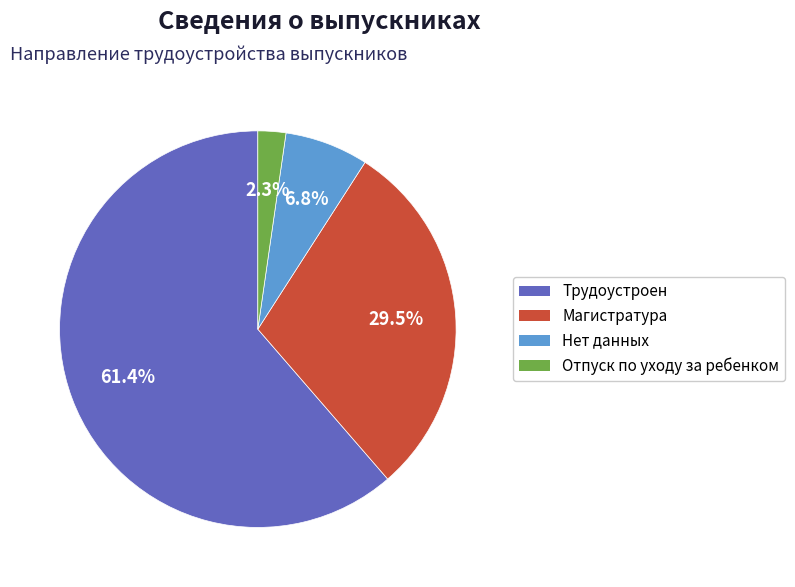

Approximately how many times larger is the value at Трудоустроен compared to Нет данных?

9.0